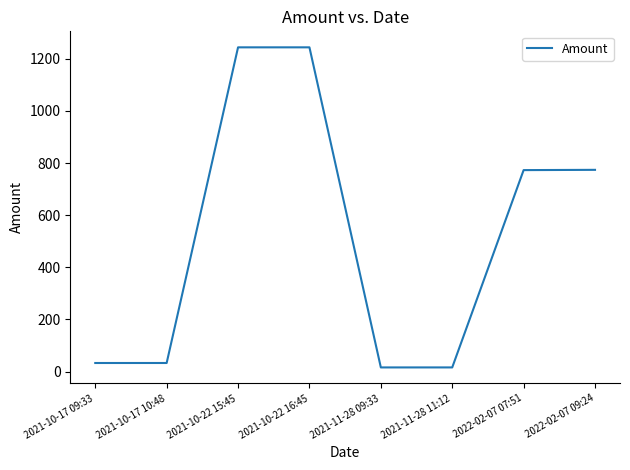

What is the average value?

516.6